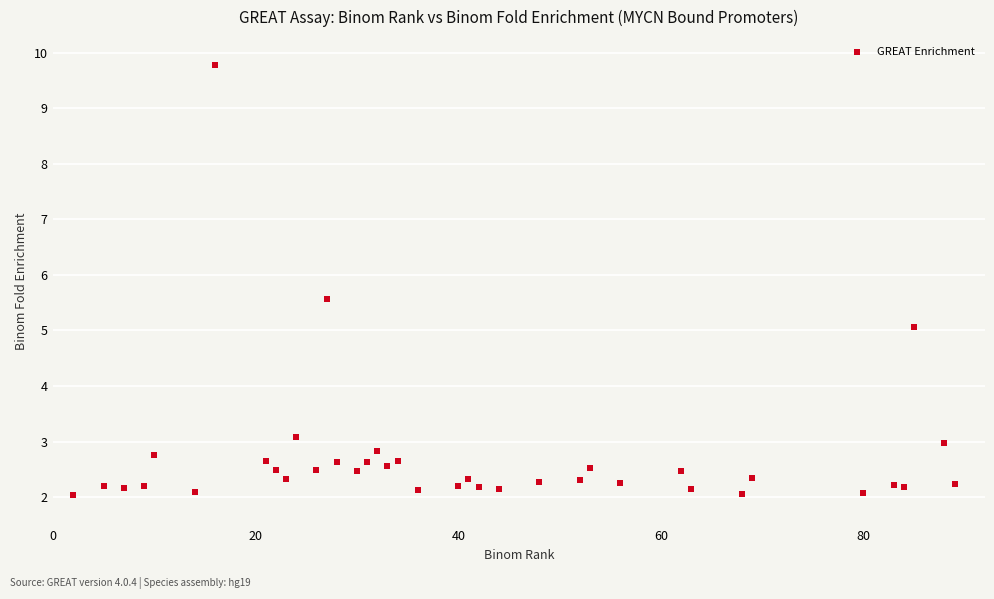

What is the range of X values (max minus min)?

87.0